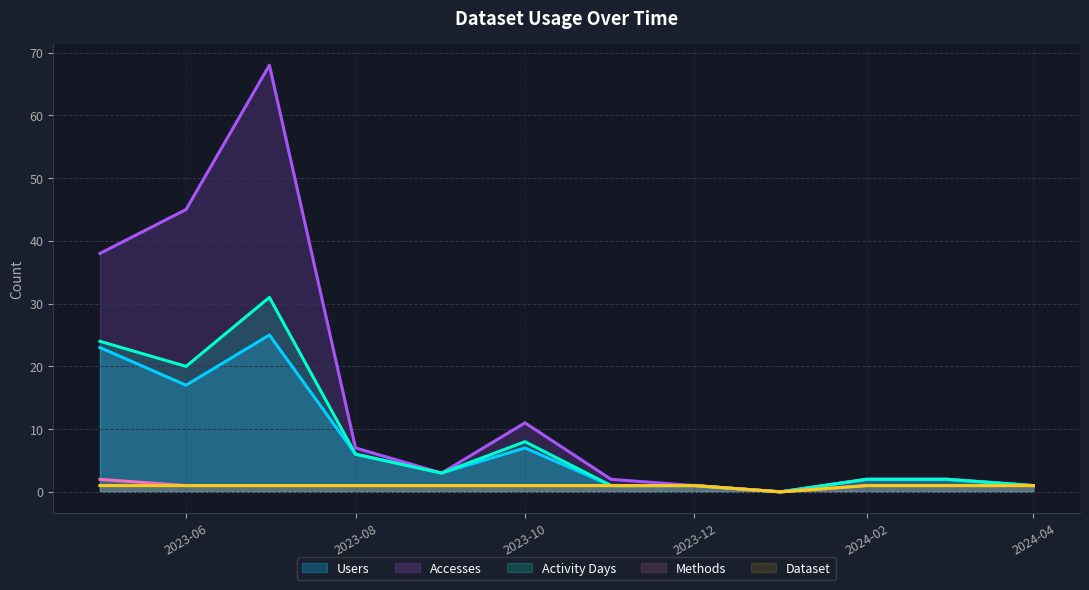

Which series has the widest spread of values?

Accesses